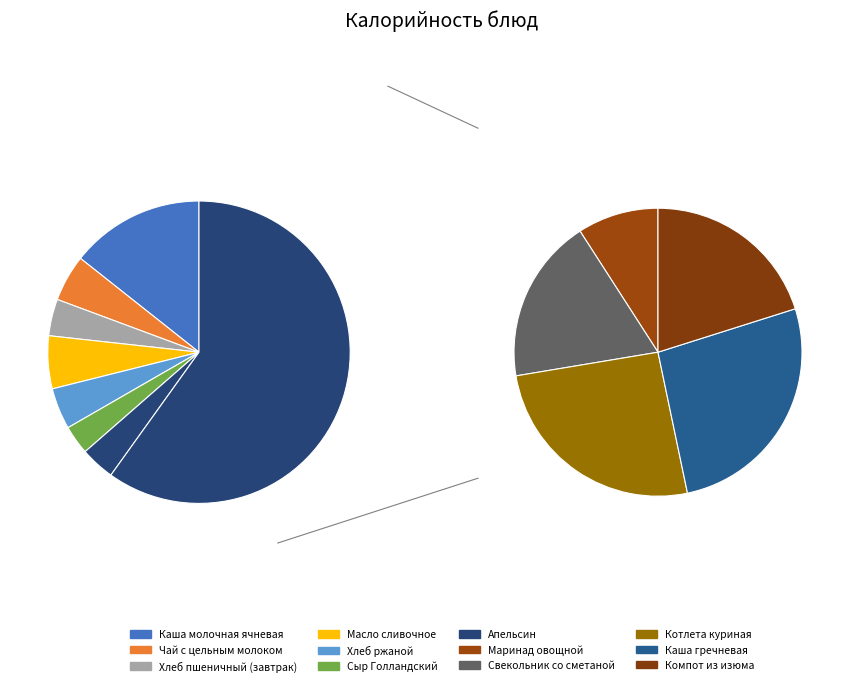

What percentage do Каша гречневая and Котлета куриная together represent?

31.3%